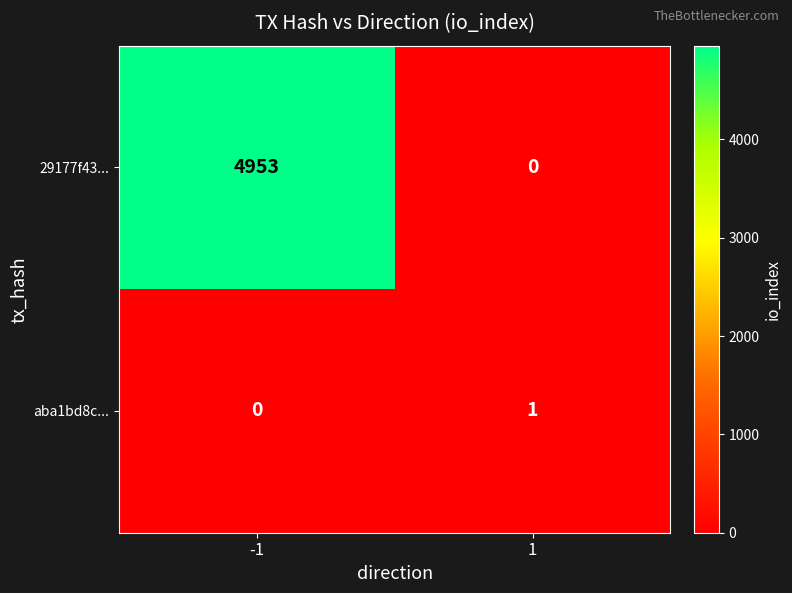

How many data points does each series have?

2